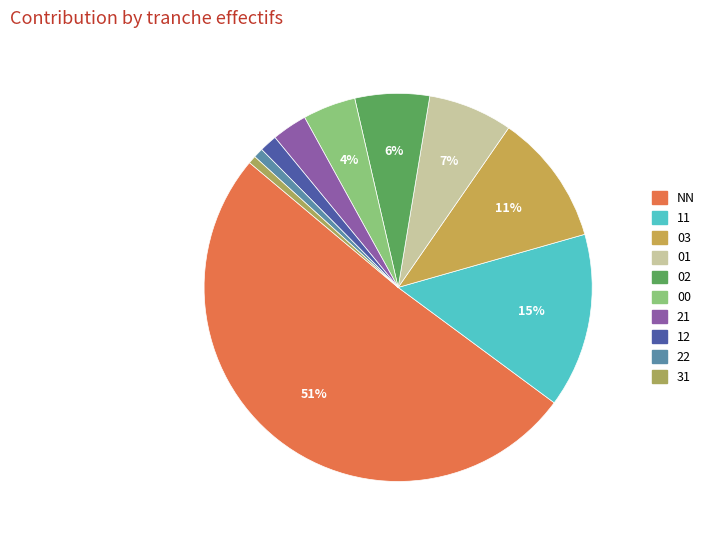

Which category has the smallest portion of the pie?

31